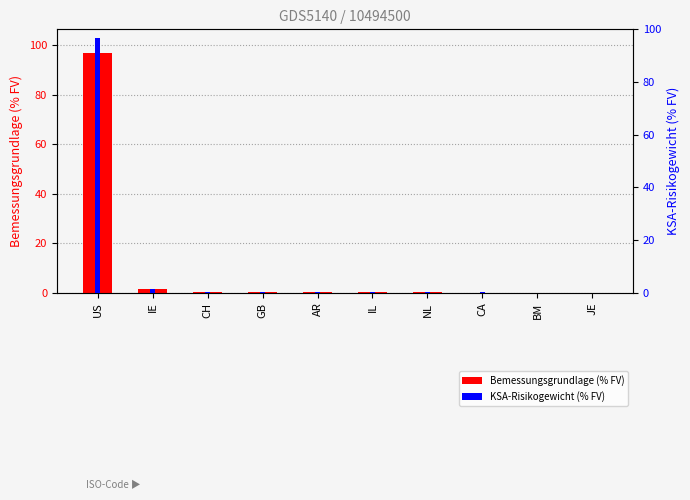

True or false: KSA-Risikogewicht (% FV) has a value of 0.0 at JE.

False